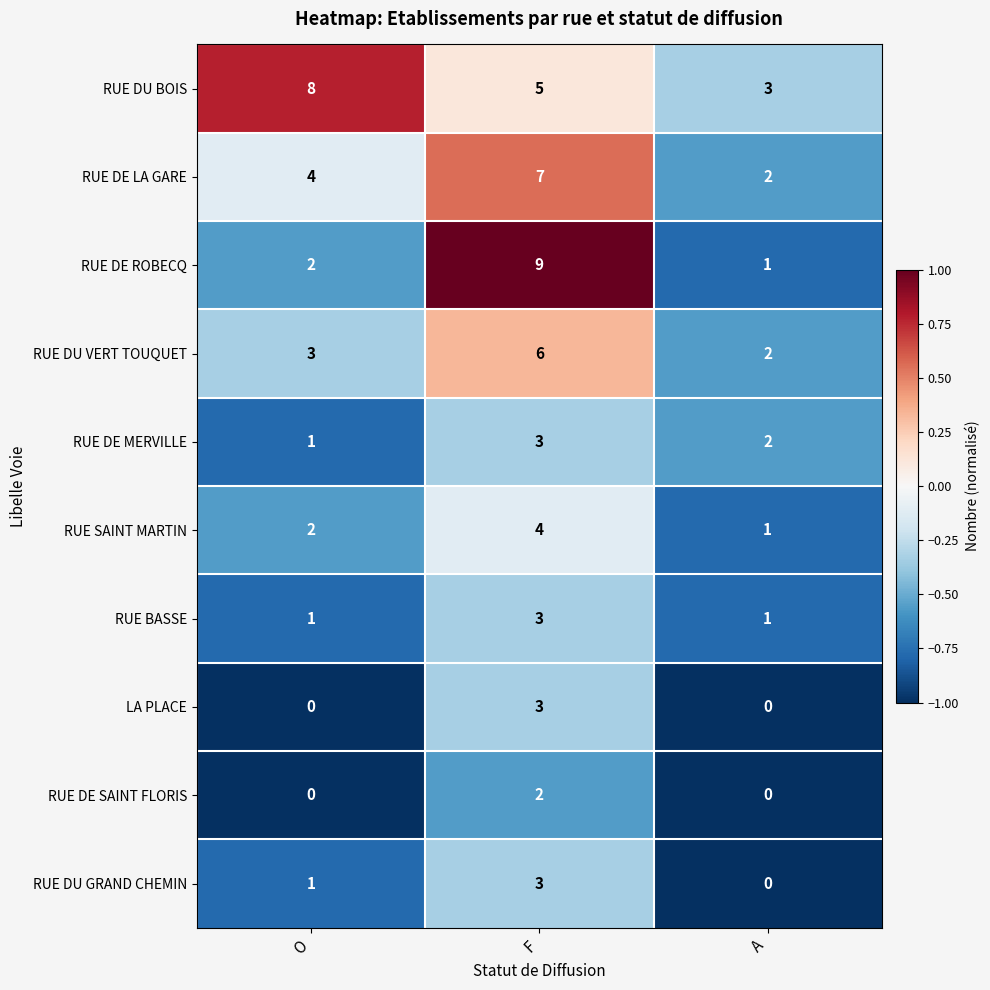

What is the difference between the RUE DE LA GARE values at F and O?

3